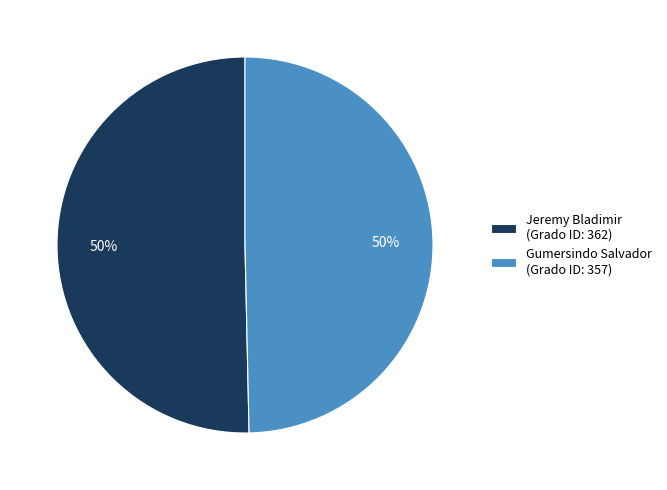

Combined, do Jeremy Bladimir (Grado ID: 362) and Gumersindo Salvador (Grado ID: 357) account for over 50%?

Yes